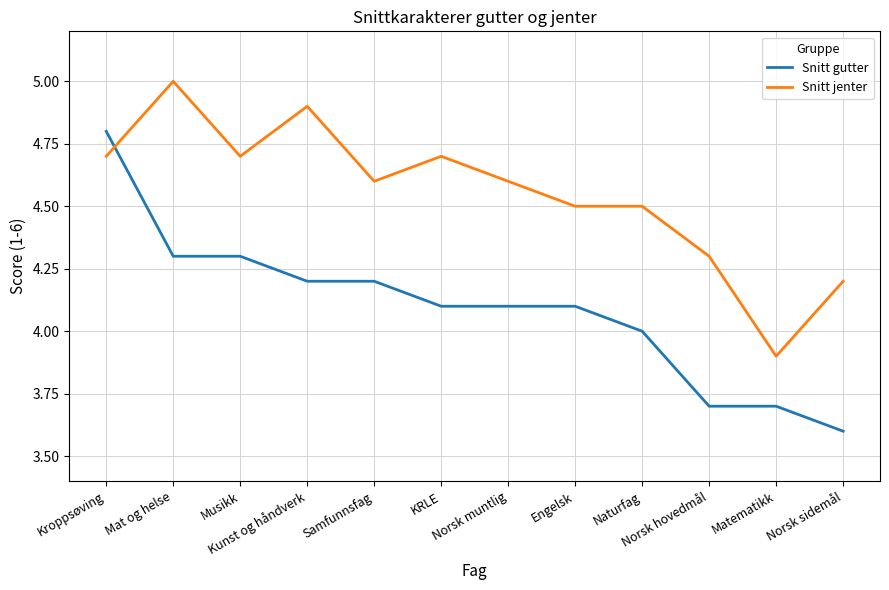

At how many categories does at least one series exceed 3?

12